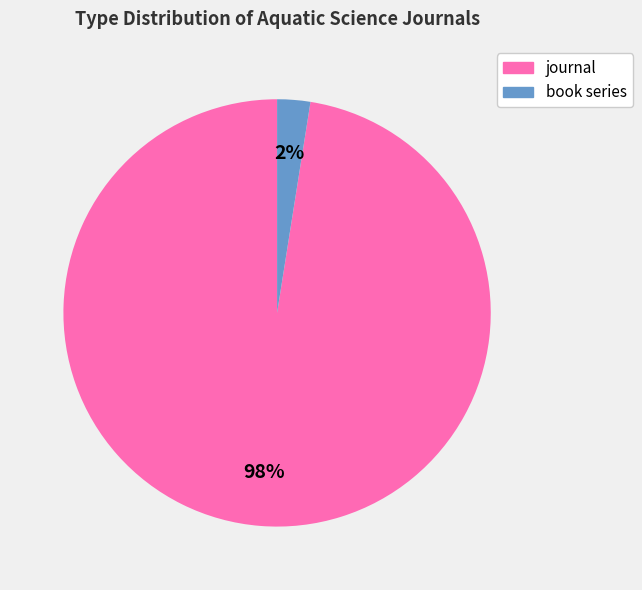

Is journal the majority of the pie?

Yes